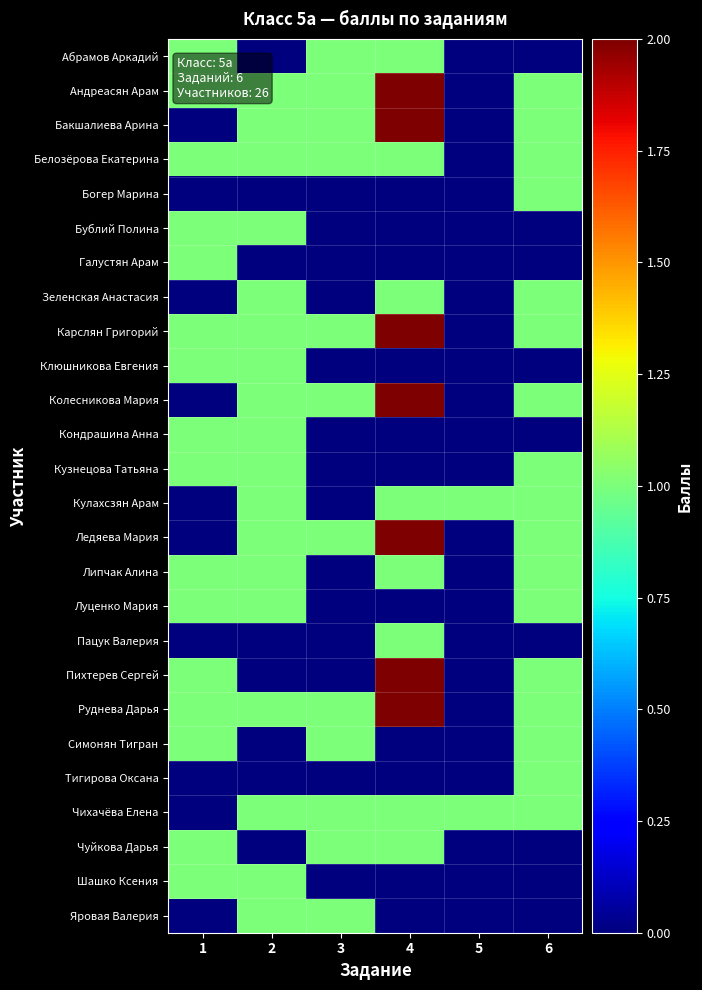

At which category is the sum across all series the highest?

4